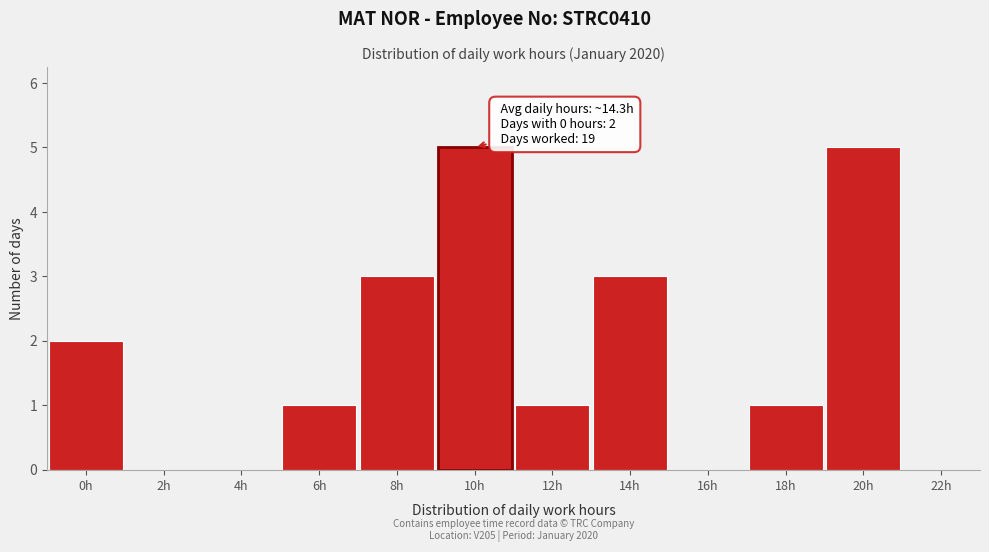

Reading left to right, list all the values displayed in this chart.

0h=2	2h=0	4h=0	6h=1	8h=3	10h=5	12h=1	14h=3	16h=0	18h=1	20h=5	22h=0